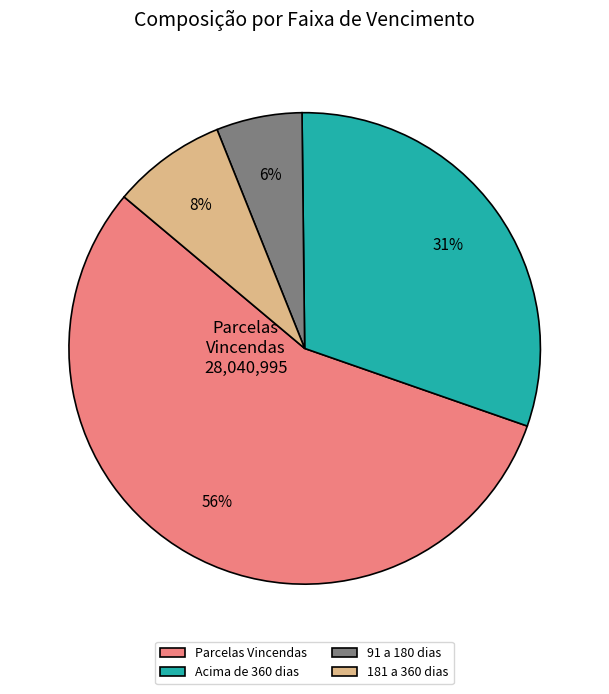

Is there any slice that represents more than half of the pie?

Yes